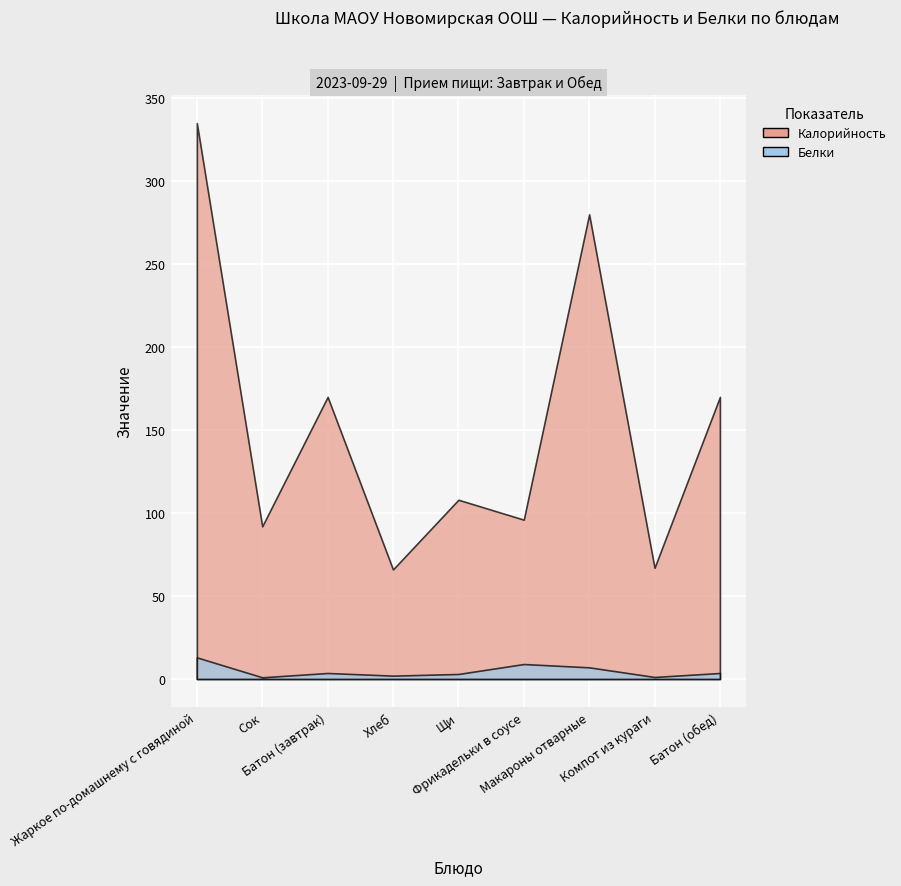

Between Фрикадельки в соусе and Компот из кураги, which series saw the biggest shift?

Калорийность